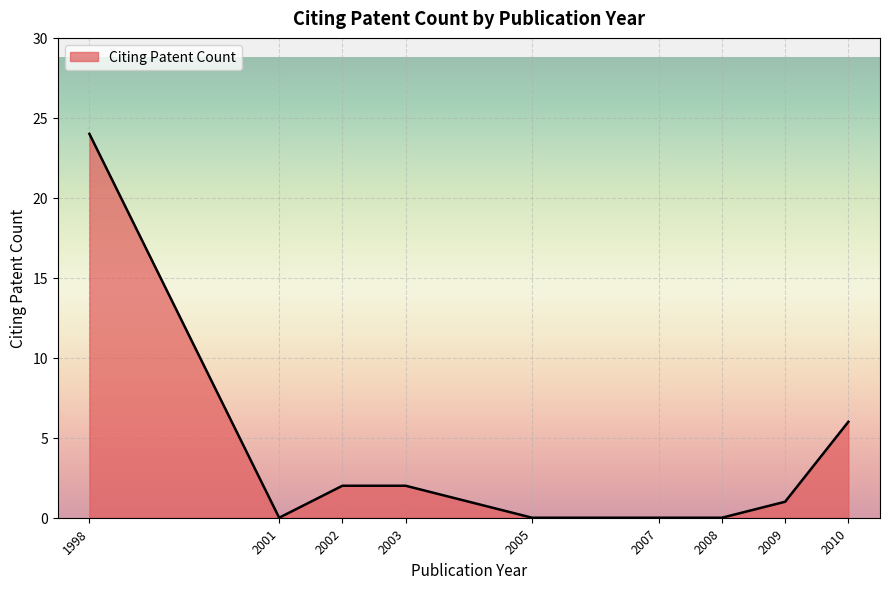

Which category has the highest value across all series?

1998